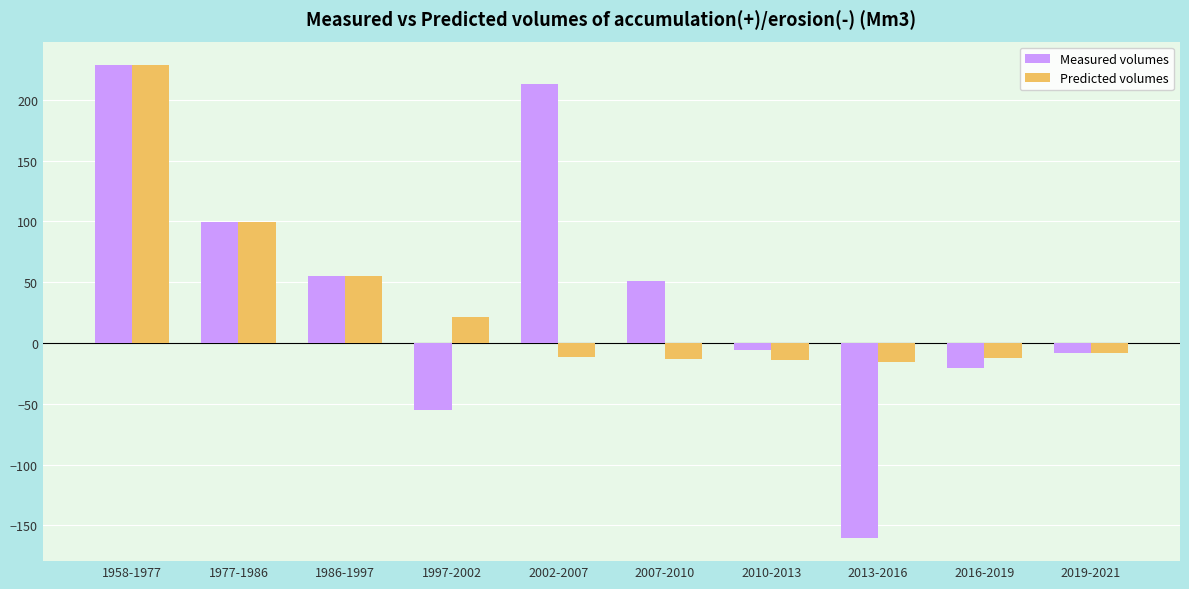

At which label is Predicted volumes closest to 106?

1977-1986